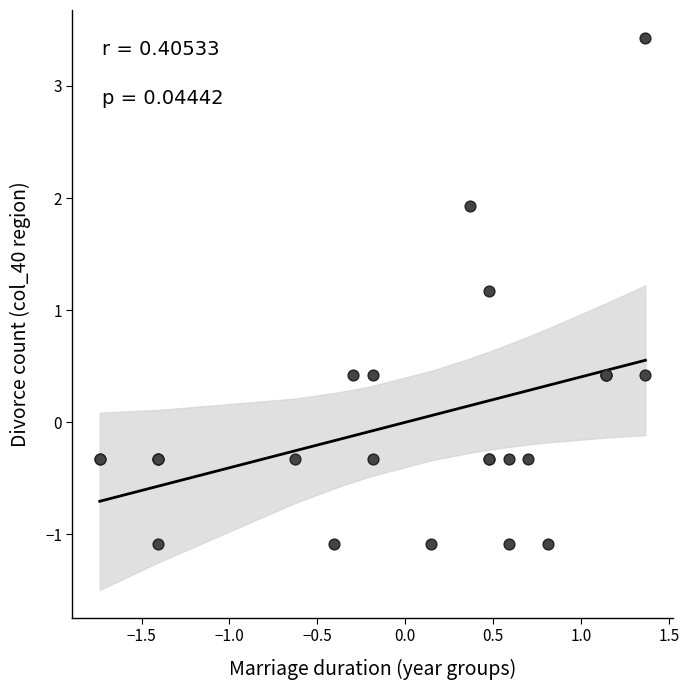

What Y value in the scatter plot is closest to 1?

1.2